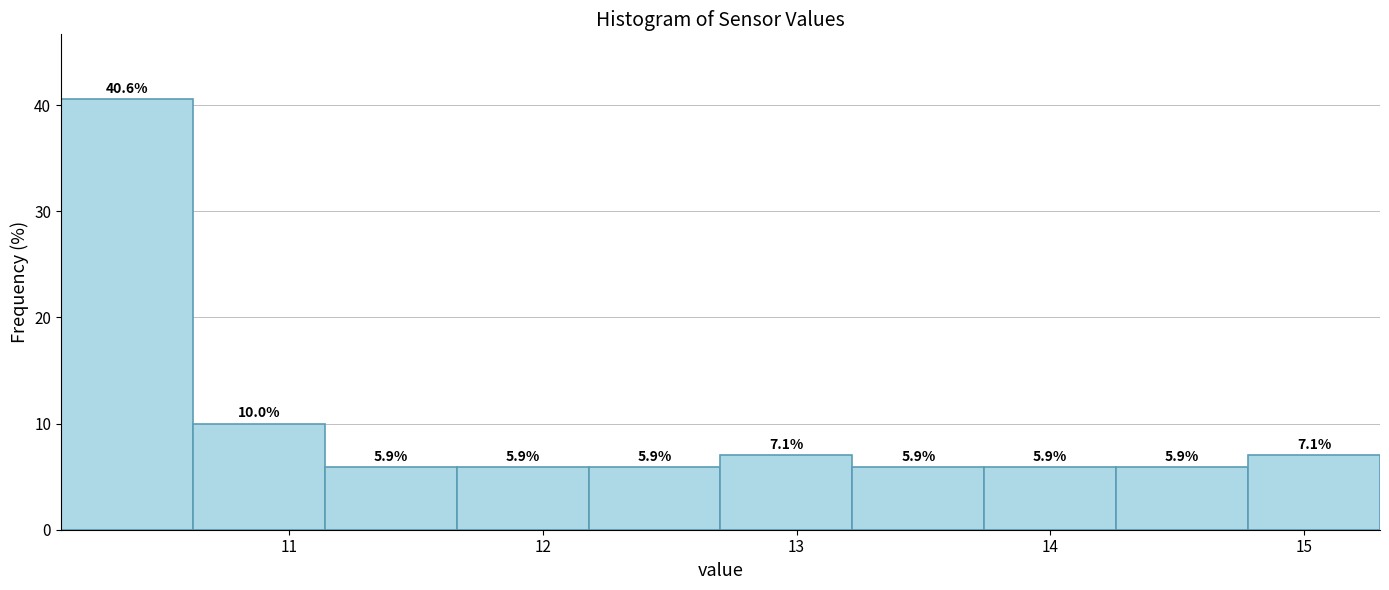

Which range on the x-axis has the tallest bar?

10.10 to 10.62